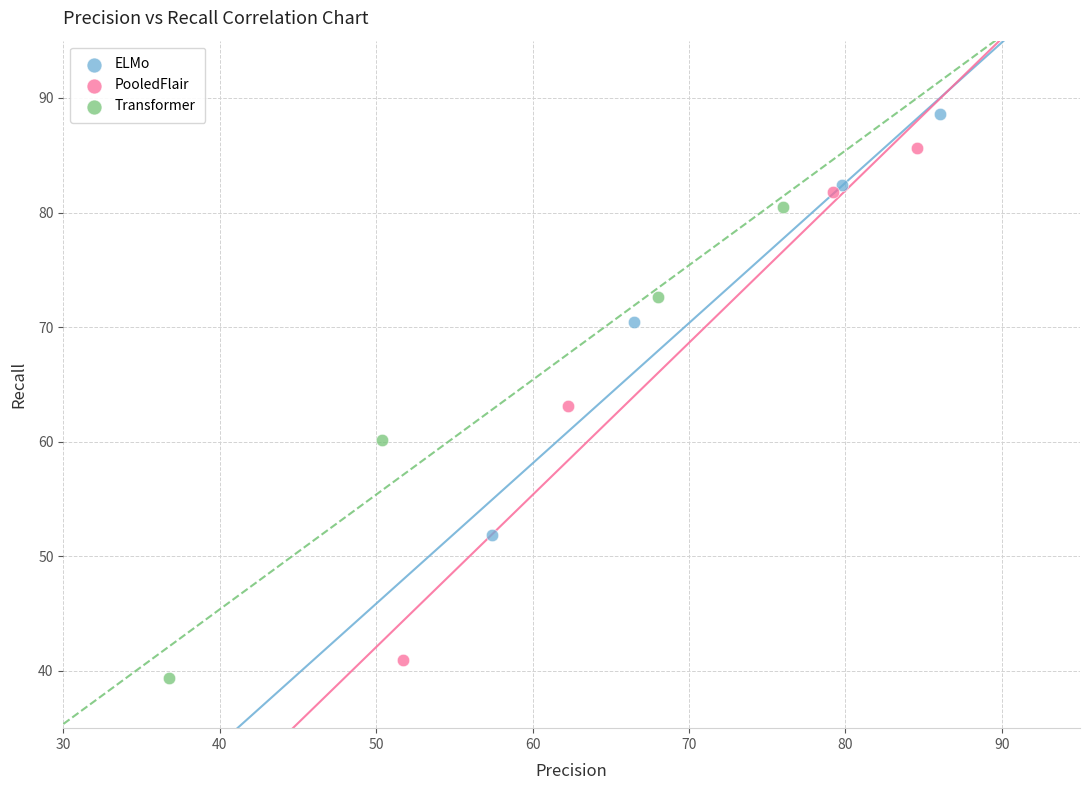

What are all the series names shown in the legend?

ELMo, PooledFlair, Transformer